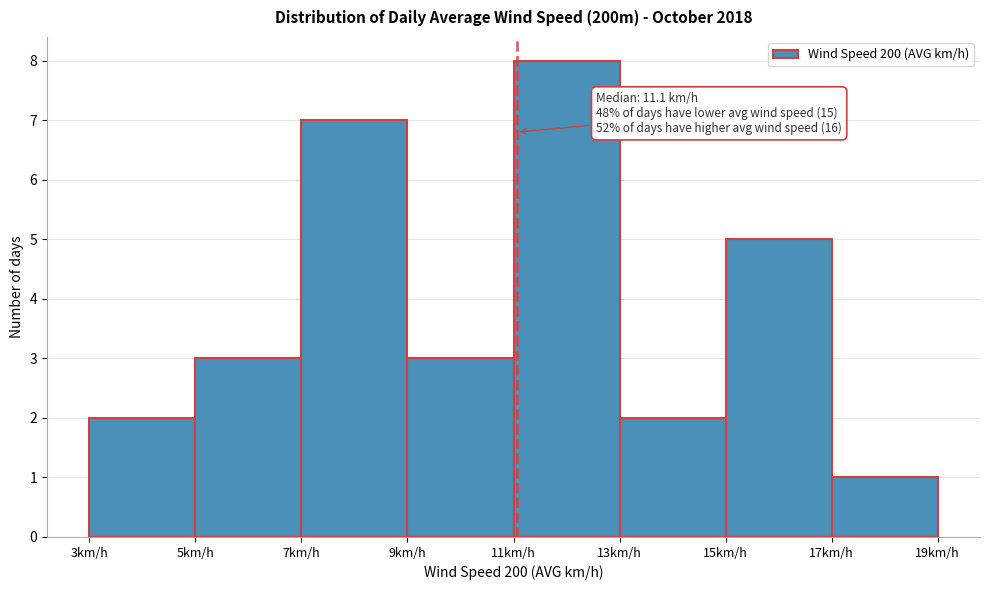

Over which range of the x-axis is the bar tallest?

11 to 13